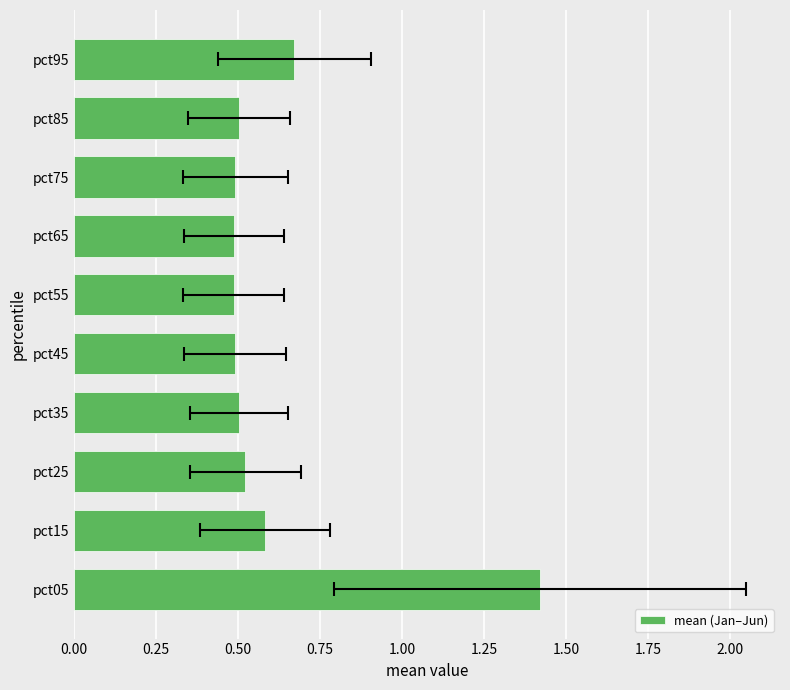

What is the difference between the maximum and minimum values?

0.9